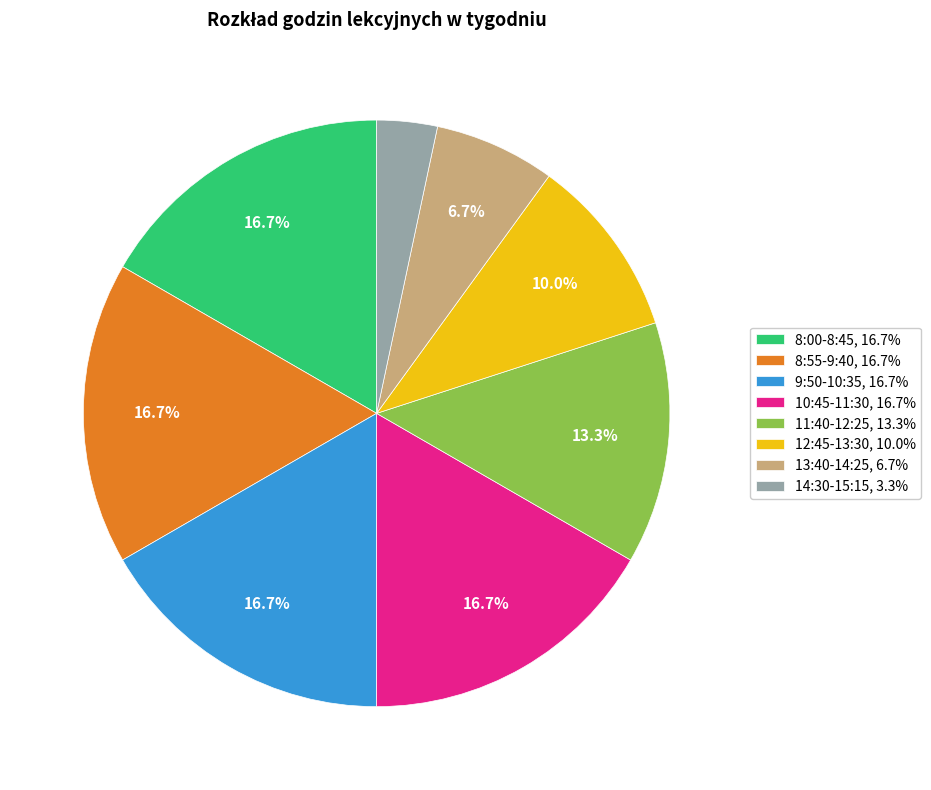

Which slice is the smallest?

14:30-15:15